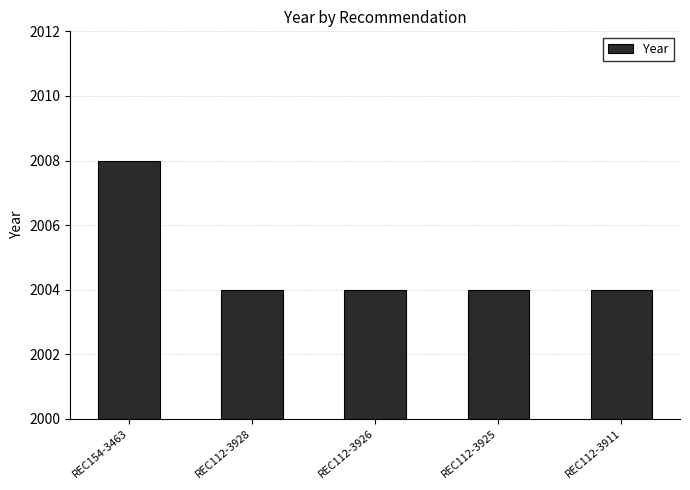

What is the approximate value at REC112-3928?

2004